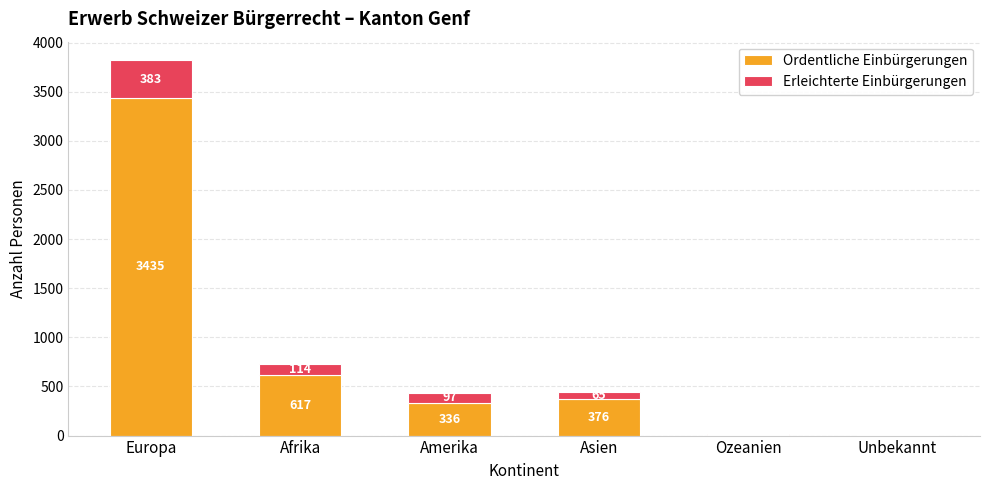

Is it true that Ordentliche Einbürgerungen equals 336 at Amerika?

True